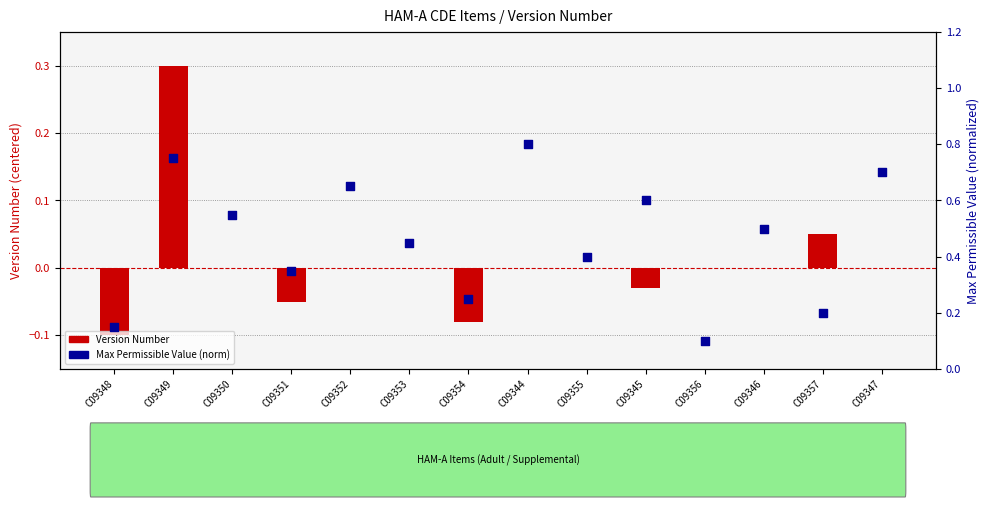

What are all the series names shown in the legend?

Version Number, Max Permissible Value (norm)